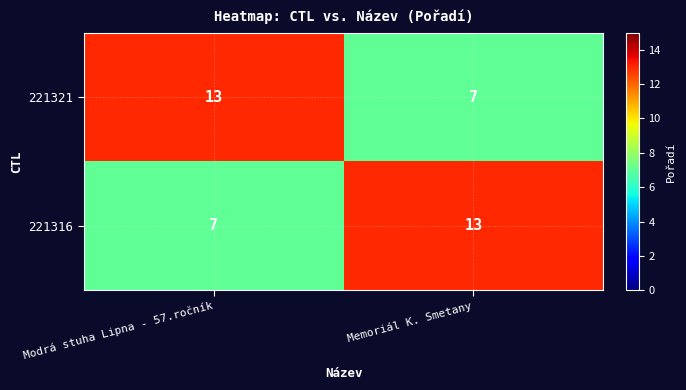

The 221321 series shows 6 at Modrá stuha Lipna - 57.ročník. True or false?

False